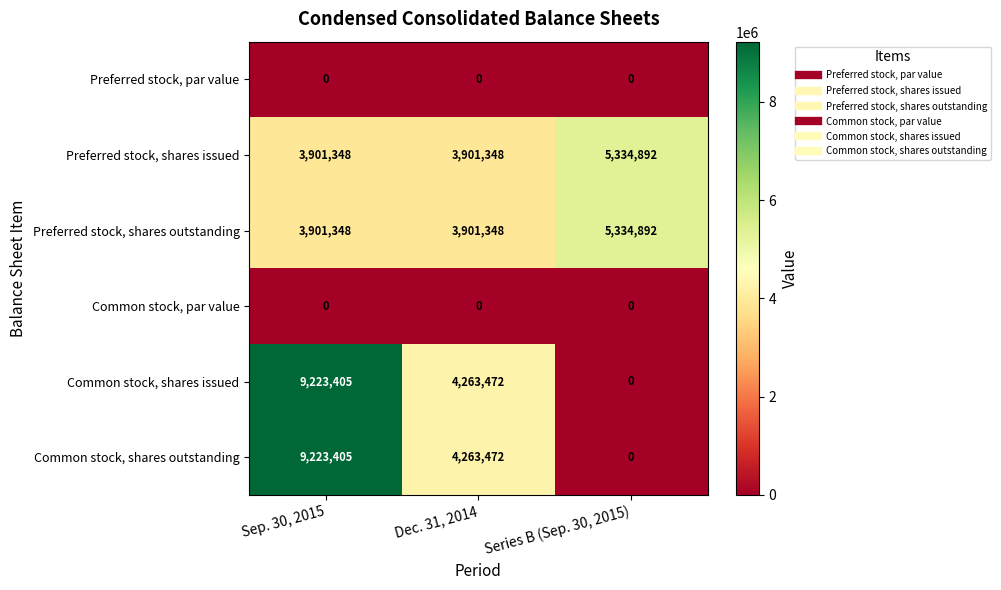

Rank the categories by Common stock, shares outstanding value from lowest to highest.

Series B (Sep. 30, 2015), Dec. 31, 2014, Sep. 30, 2015